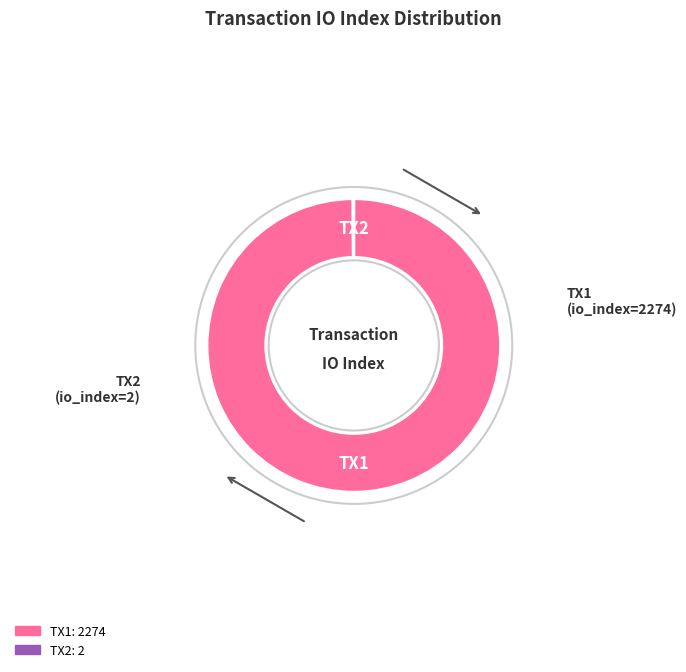

Is there a majority slice in this chart?

Yes